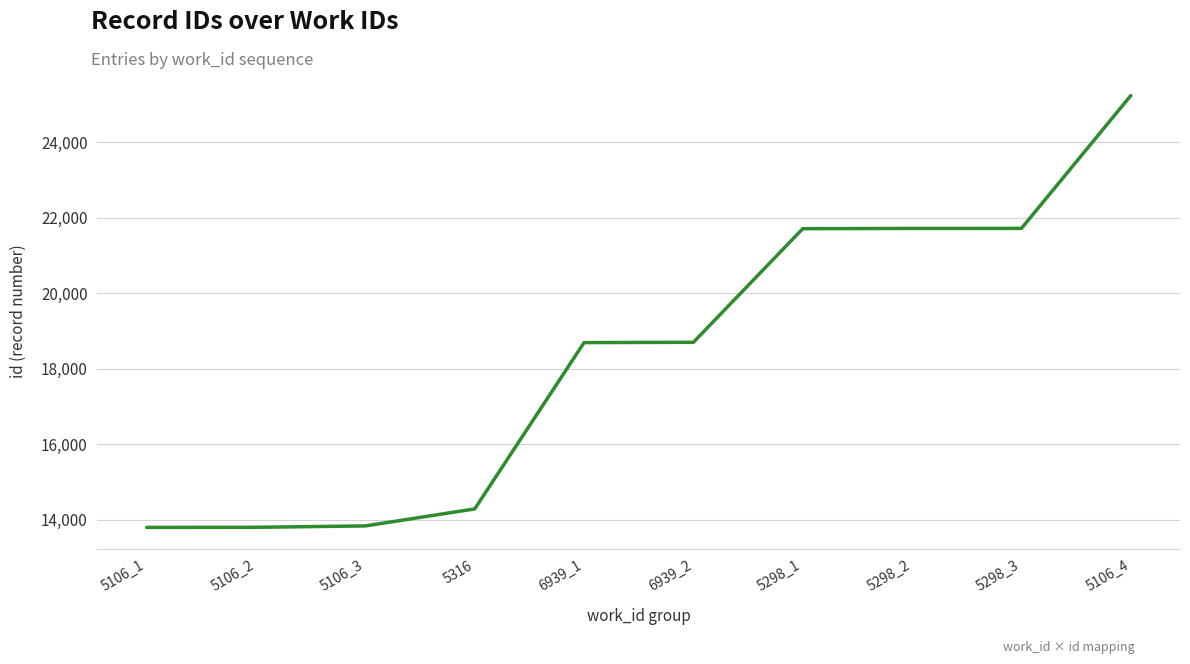

What is the sum of all values?

183449